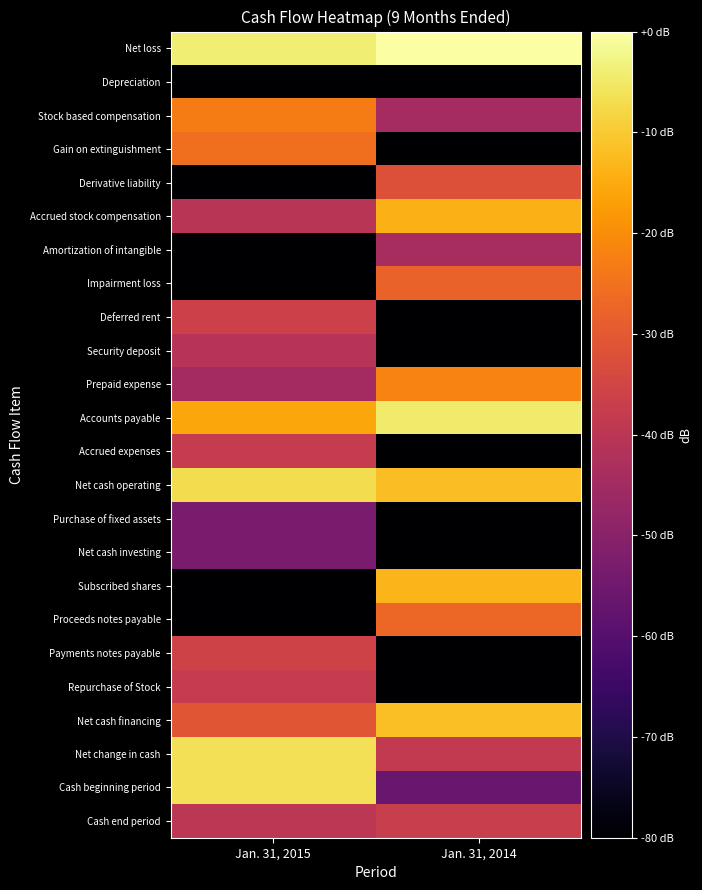

Reading left to right, transcribe all the data shown in this chart.

Net loss: Jan. 31, 2015=-3.8	Jan. 31, 2014=0.0
Depreciation: Jan. 31, 2015=-85.4	Jan. 31, 2014=-147.5
Stock based compensation: Jan. 31, 2015=-22.8	Jan. 31, 2014=-44.4
Gain on extinguishment: Jan. 31, 2015=-25.6	Jan. 31, 2014=-147.5
Derivative liability: Jan. 31, 2015=-147.5	Jan. 31, 2014=-32.2
Accrued stock compensation: Jan. 31, 2015=-40.6	Jan. 31, 2014=-13.9
Amortization of intangible: Jan. 31, 2015=-147.5	Jan. 31, 2014=-43.9
Impairment loss: Jan. 31, 2015=-147.5	Jan. 31, 2014=-28.1
Deferred rent: Jan. 31, 2015=-36.5	Jan. 31, 2014=-147.5
Security deposit: Jan. 31, 2015=-40.8	Jan. 31, 2014=-147.5
Prepaid expense: Jan. 31, 2015=-45.0	Jan. 31, 2014=-21.7
Accounts payable: Jan. 31, 2015=-15.7	Jan. 31, 2014=-4.4
Accrued expenses: Jan. 31, 2015=-37.9	Jan. 31, 2014=-147.5
Net cash operating: Jan. 31, 2015=-7.2	Jan. 31, 2014=-12.0
Purchase of fixed assets: Jan. 31, 2015=-52.9	Jan. 31, 2014=-147.5
Net cash investing: Jan. 31, 2015=-52.9	Jan. 31, 2014=-147.5
Subscribed shares: Jan. 31, 2015=-147.5	Jan. 31, 2014=-13.2
Proceeds notes payable: Jan. 31, 2015=-147.5	Jan. 31, 2014=-27.0
Payments notes payable: Jan. 31, 2015=-35.8	Jan. 31, 2014=-147.5
Repurchase of Stock: Jan. 31, 2015=-38.0	Jan. 31, 2014=-147.5
Net cash financing: Jan. 31, 2015=-30.8	Jan. 31, 2014=-11.6
Net change in cash: Jan. 31, 2015=-6.6	Jan. 31, 2014=-38.5
Cash beginning period: Jan. 31, 2015=-6.4	Jan. 31, 2014=-56.4
Cash end period: Jan. 31, 2015=-39.9	Jan. 31, 2014=-37.5